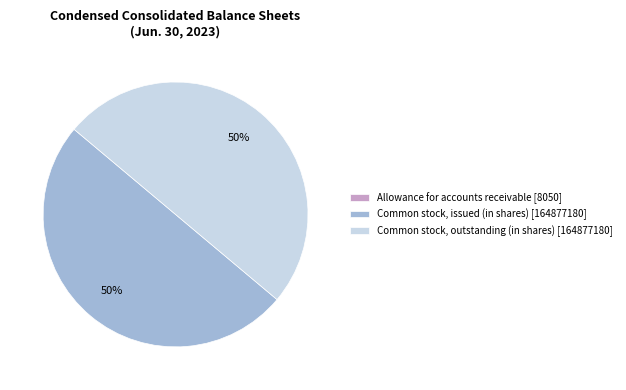

Approximately how many times larger is the value at Common stock, issued (in shares) [164877180] compared to Common stock, outstanding (in shares) [164877180]?

1.0